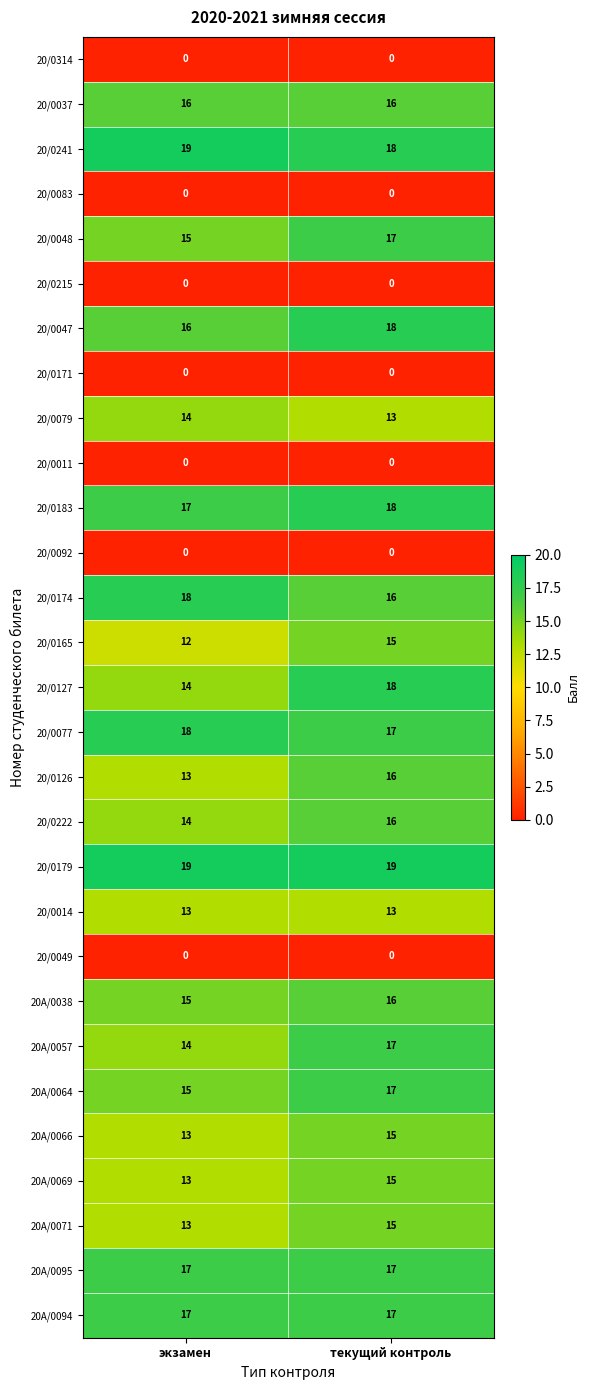

What is the approximate value of 20A/0095 at текущий контроль?

17